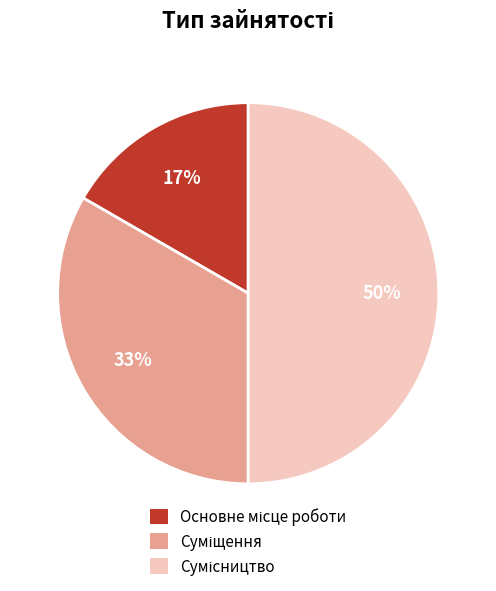

To the nearest percent, what is the average slice percentage?

33%